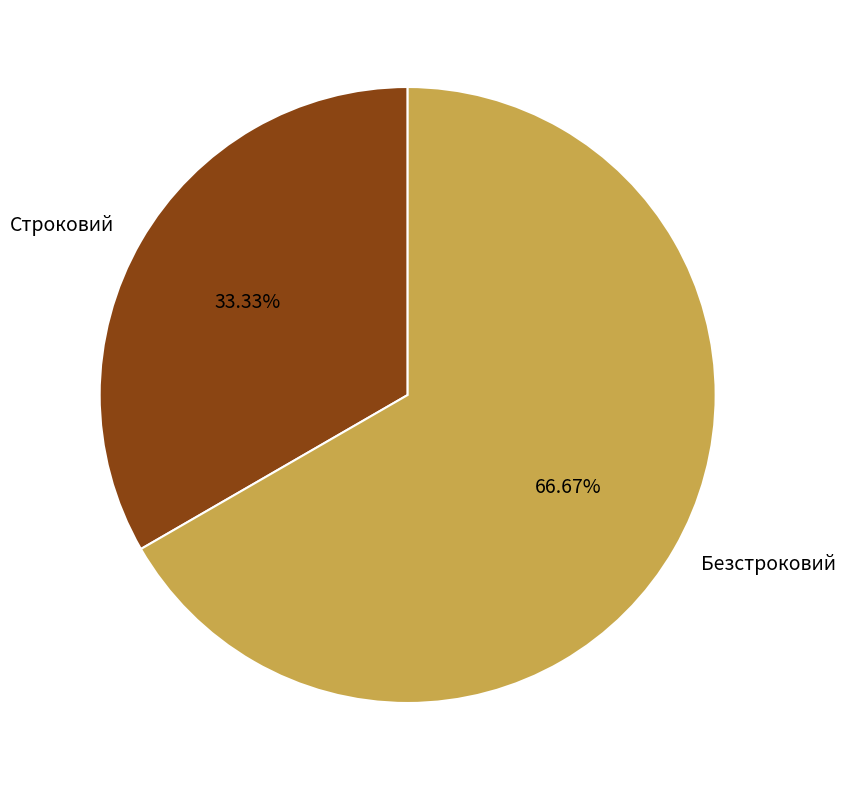

Which has a higher value, Безстроковий or Строковий?

Безстроковий